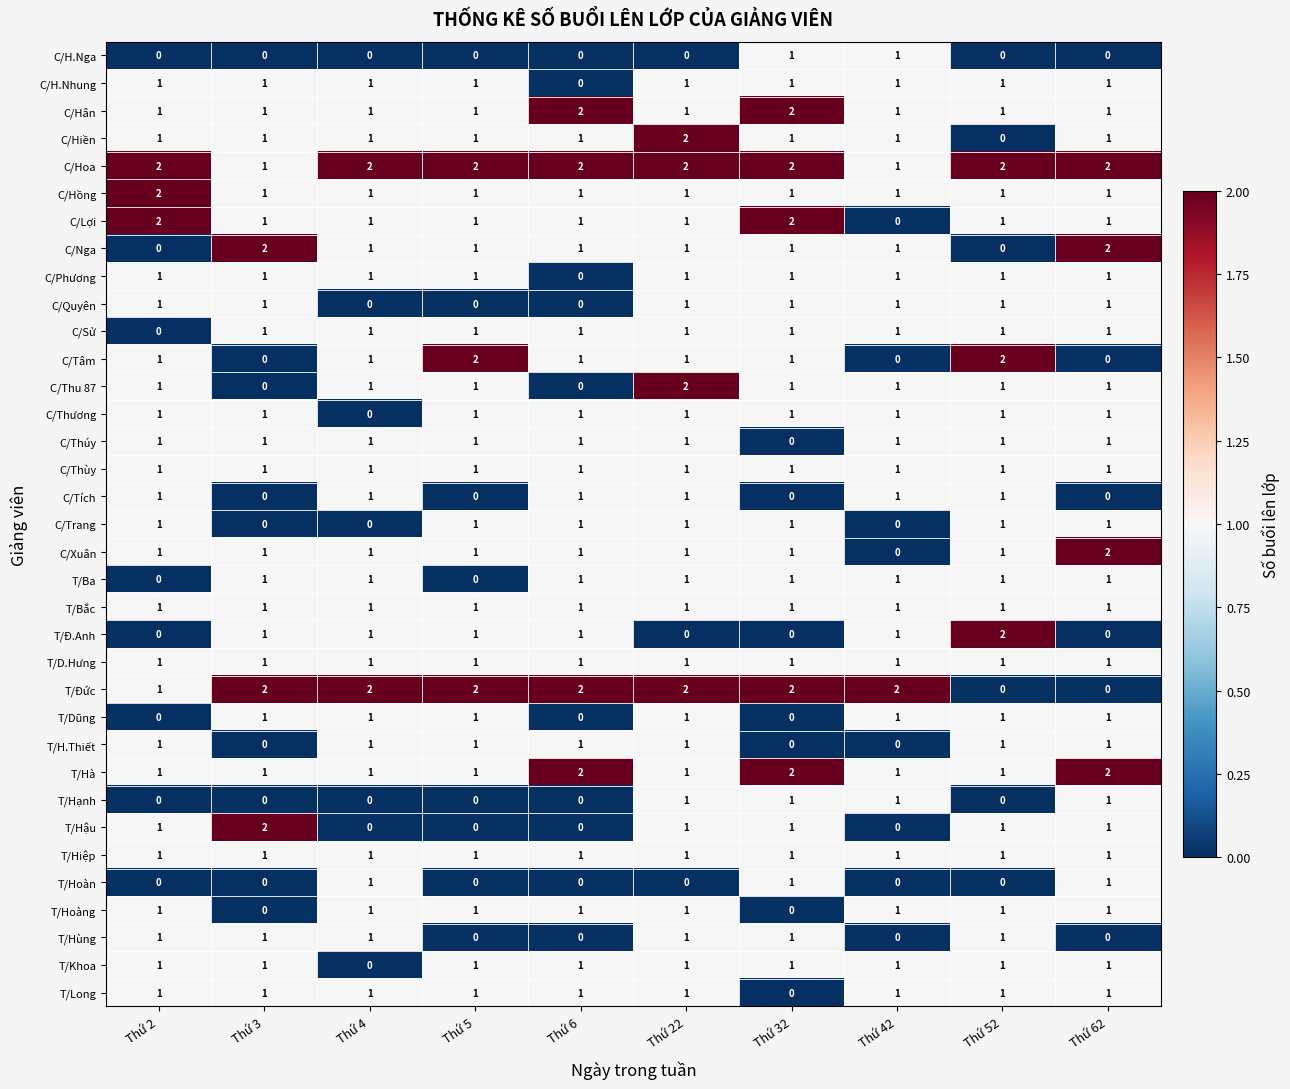

What is the spread (max minus min) of values at Thứ 62?

2